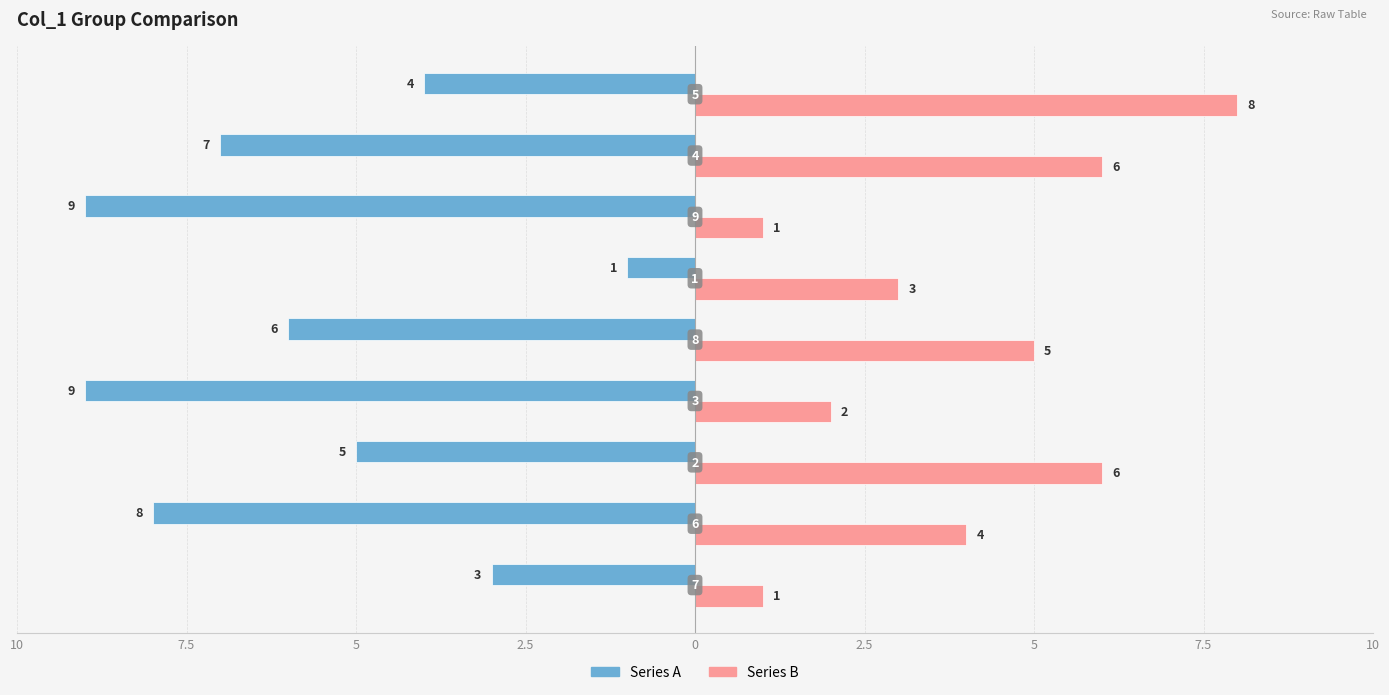

What is the average value of the Series B series?

4